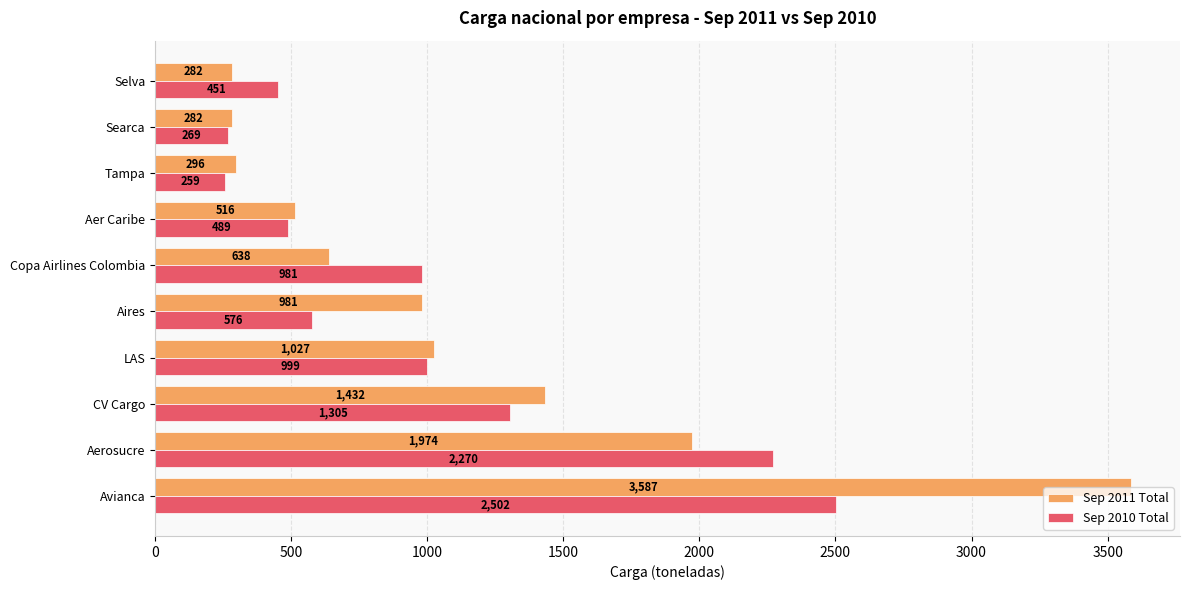

Rank the series by their average value, from lowest to highest.

Sep 2010 Total, Sep 2011 Total